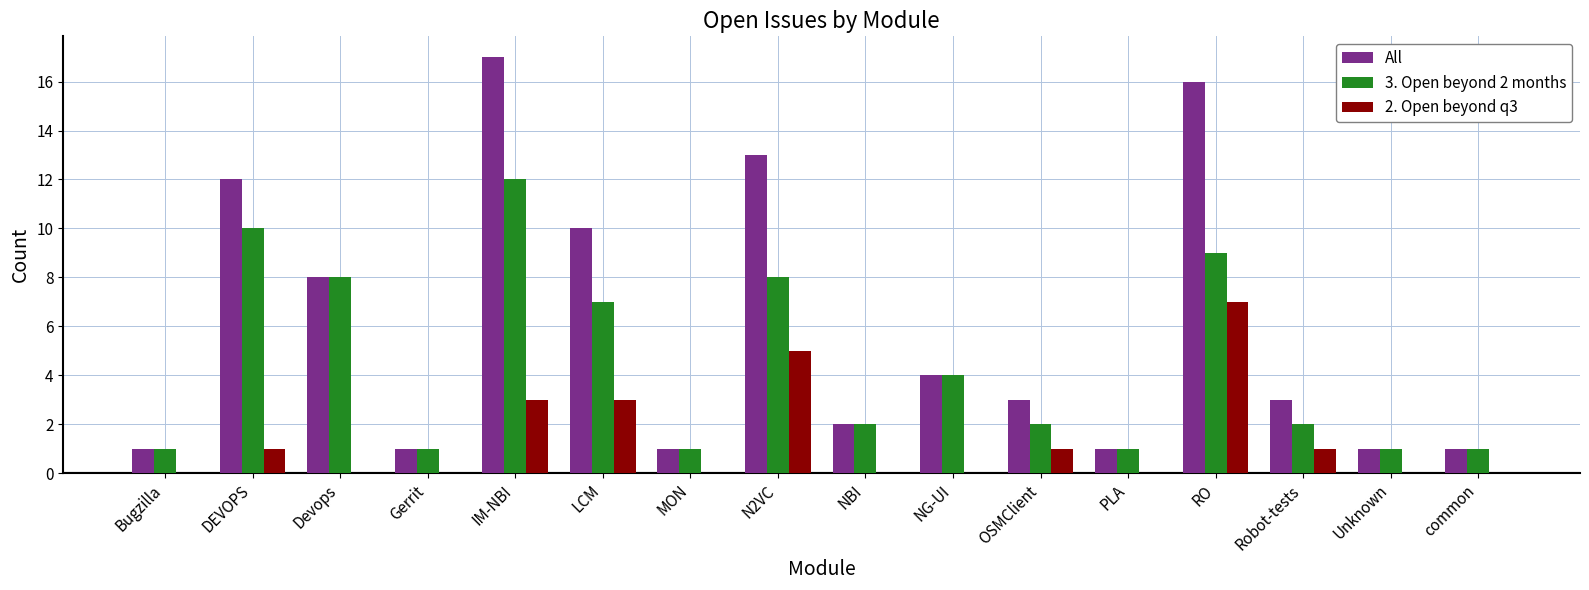

What is the average value of the 2. Open beyond q3 series?

1